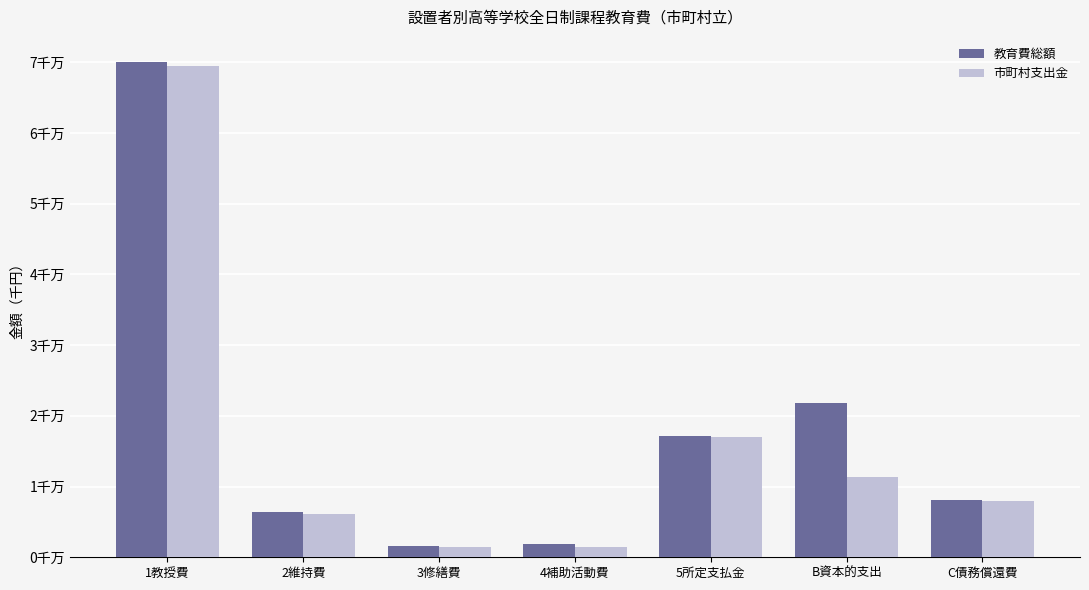

Which series has the widest spread of values?

教育費総額